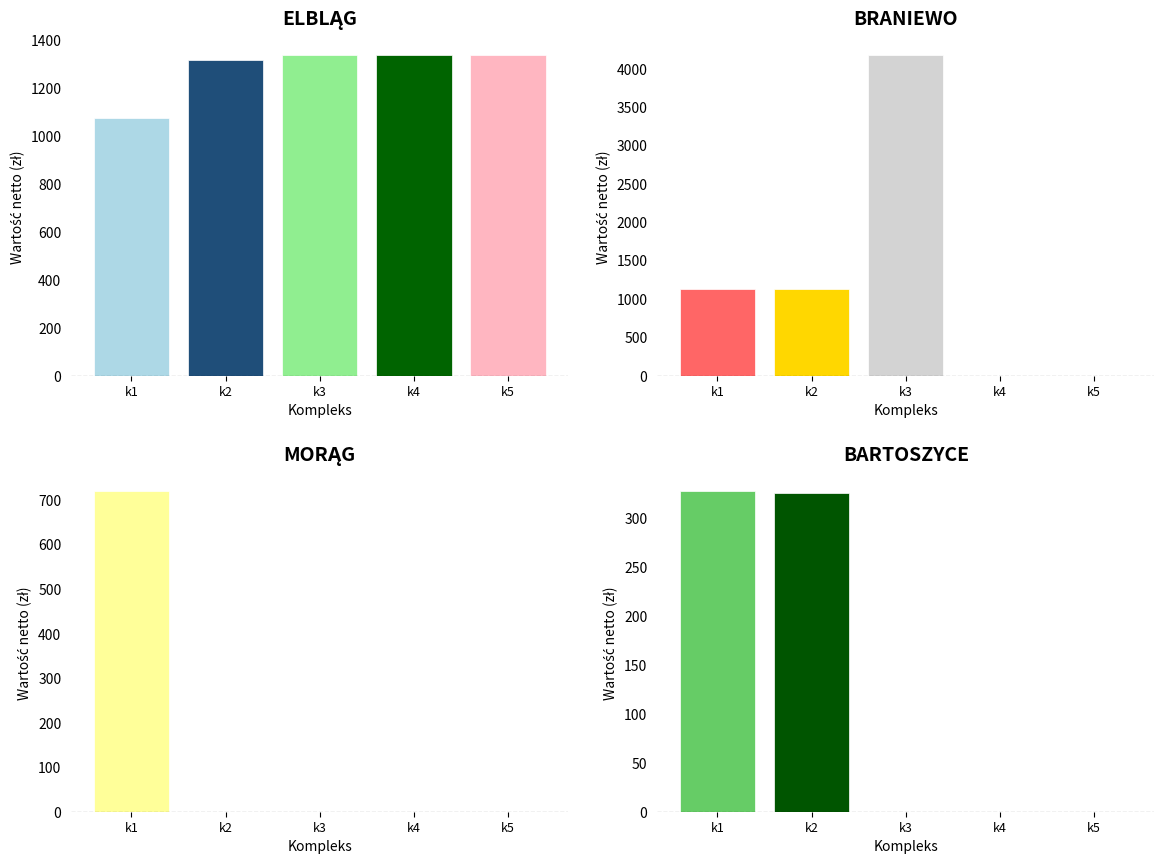

Reading left to right, transcribe all the data shown in this chart.

ELBLĄG: 1077	1317	1337	1338	1340
BRANIEWO: 1131	1132	4184	0	0
MORĄG: 721	0	0	0	0
BARTOSZYCE: 328	326	0	0	0